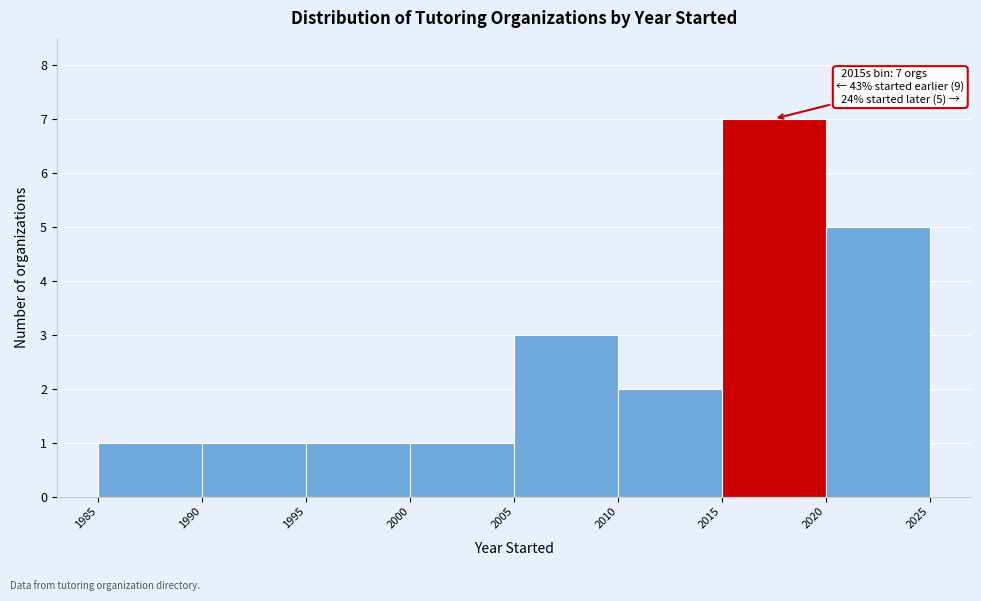

Over which range of the x-axis is the bar tallest?

2015 to 2020